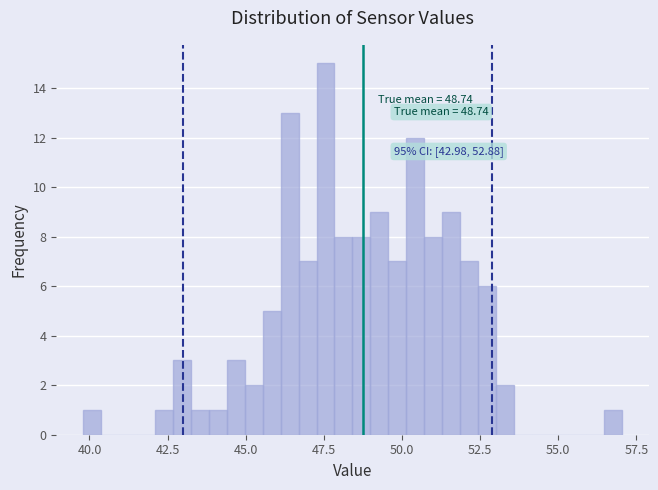

Around what value on the x-axis is the tallest bar? Give the approximate position of its centre, as read against the axis.

47.5